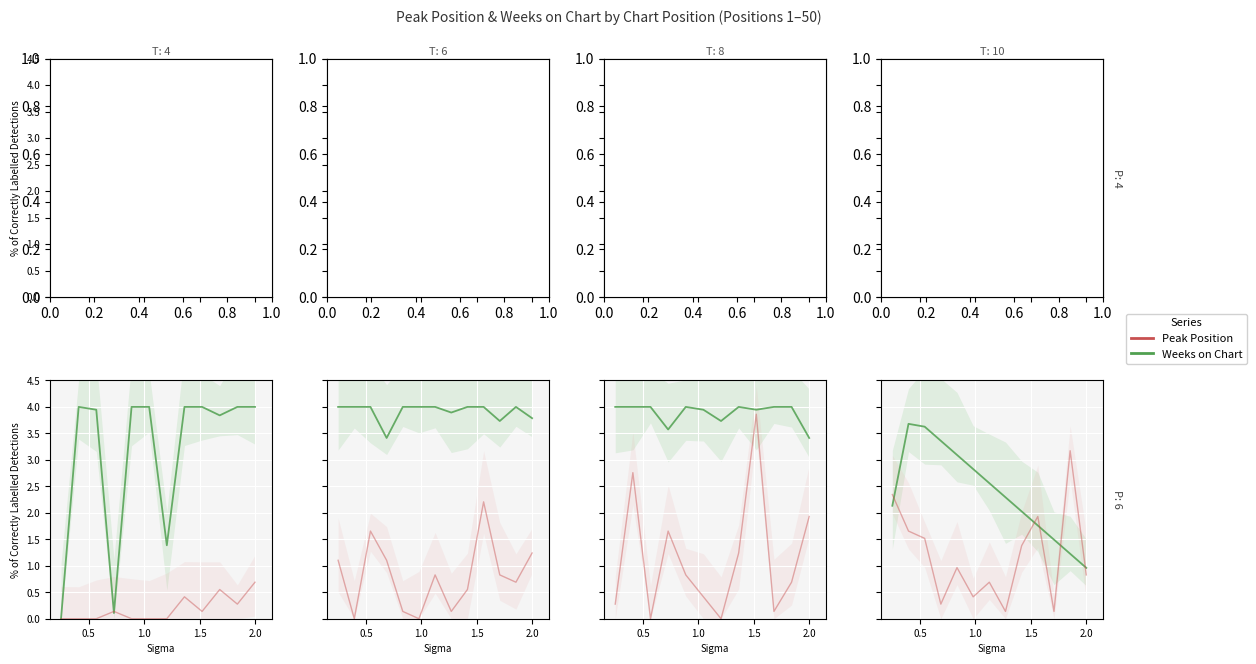

What are all the series names shown in the legend?

Peak Position, Weeks on Chart